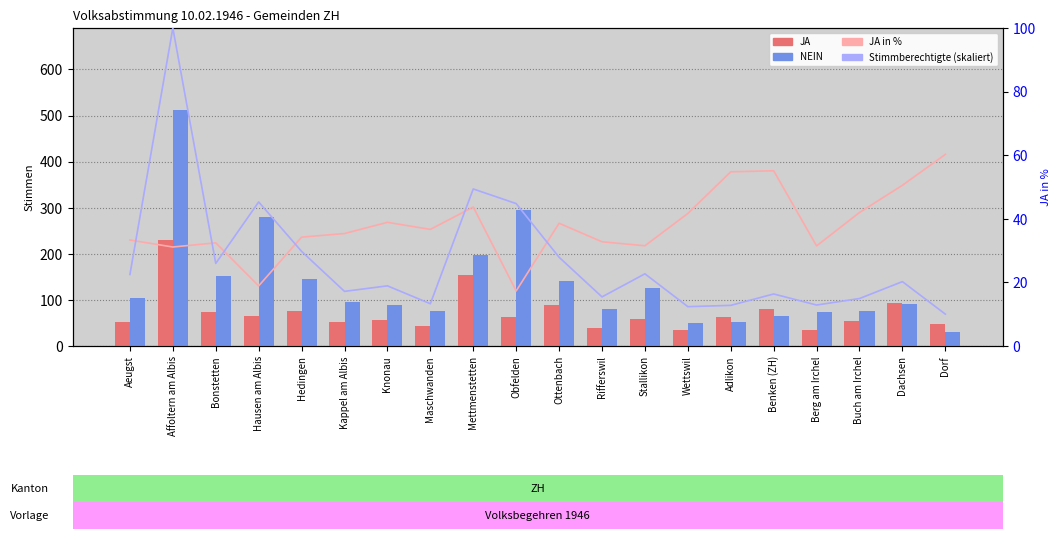

How many groups of bars are there?

20